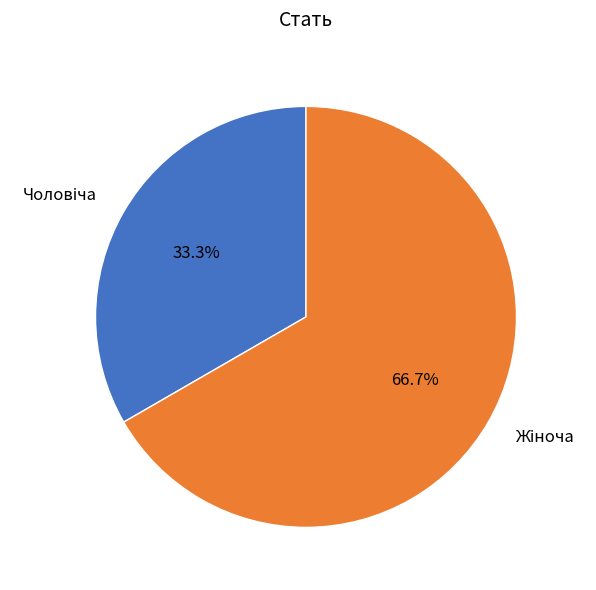

Does any single category account for the majority?

Yes